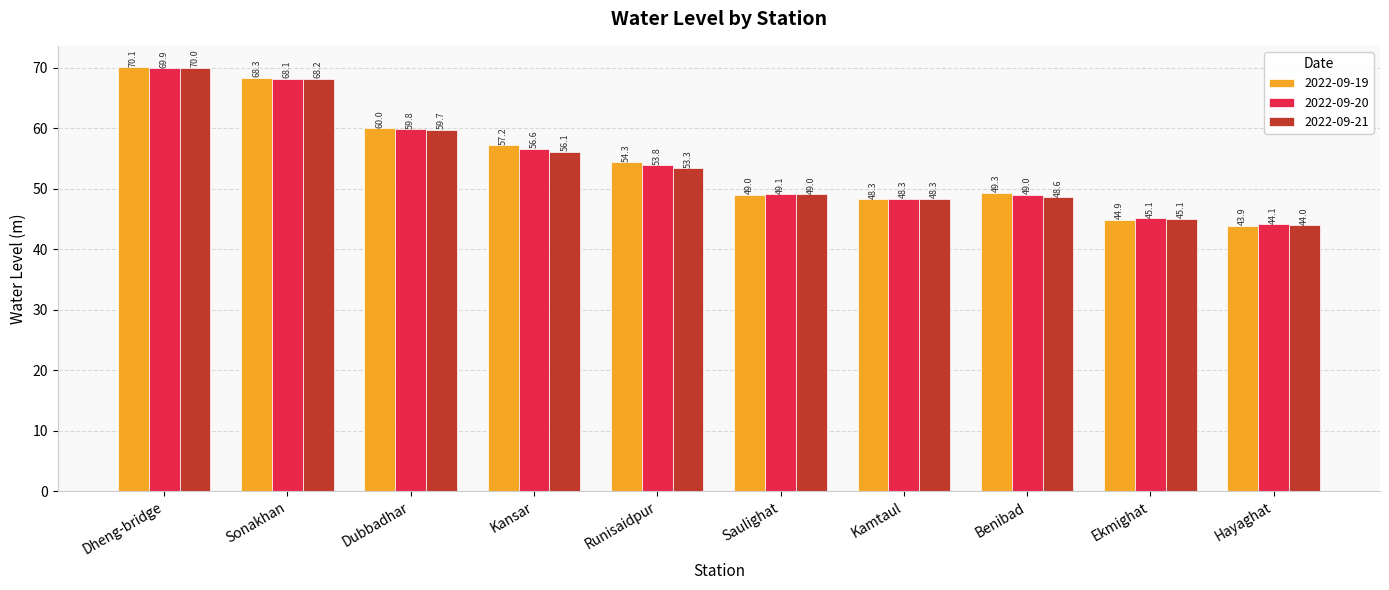

What is the sum of all 2022-09-19 values?

545.3